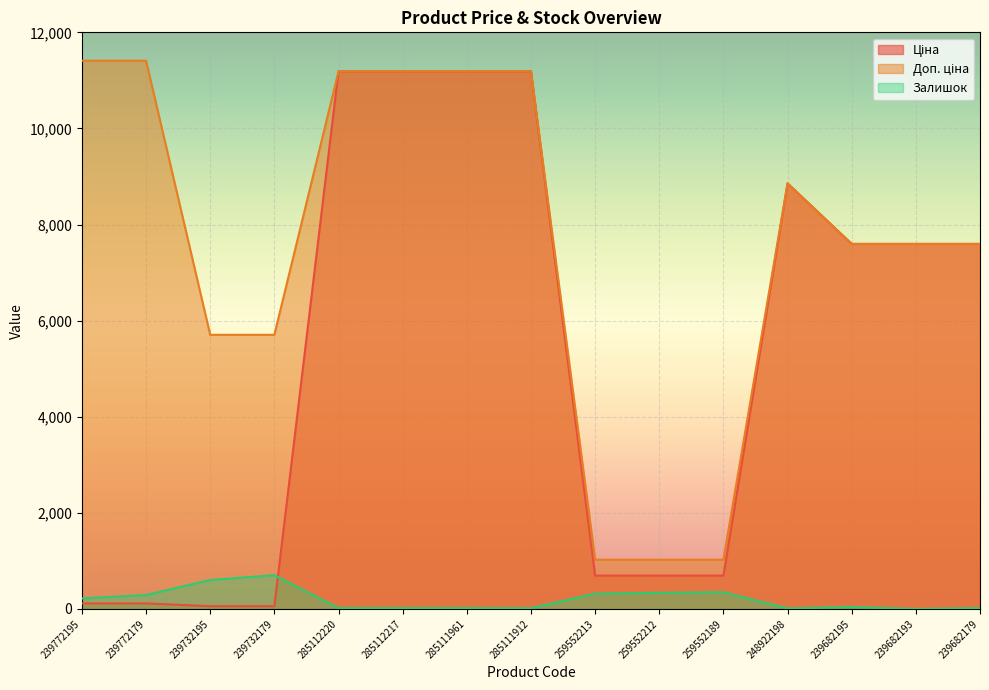

What is the label of the 1st point from the right?

239682179